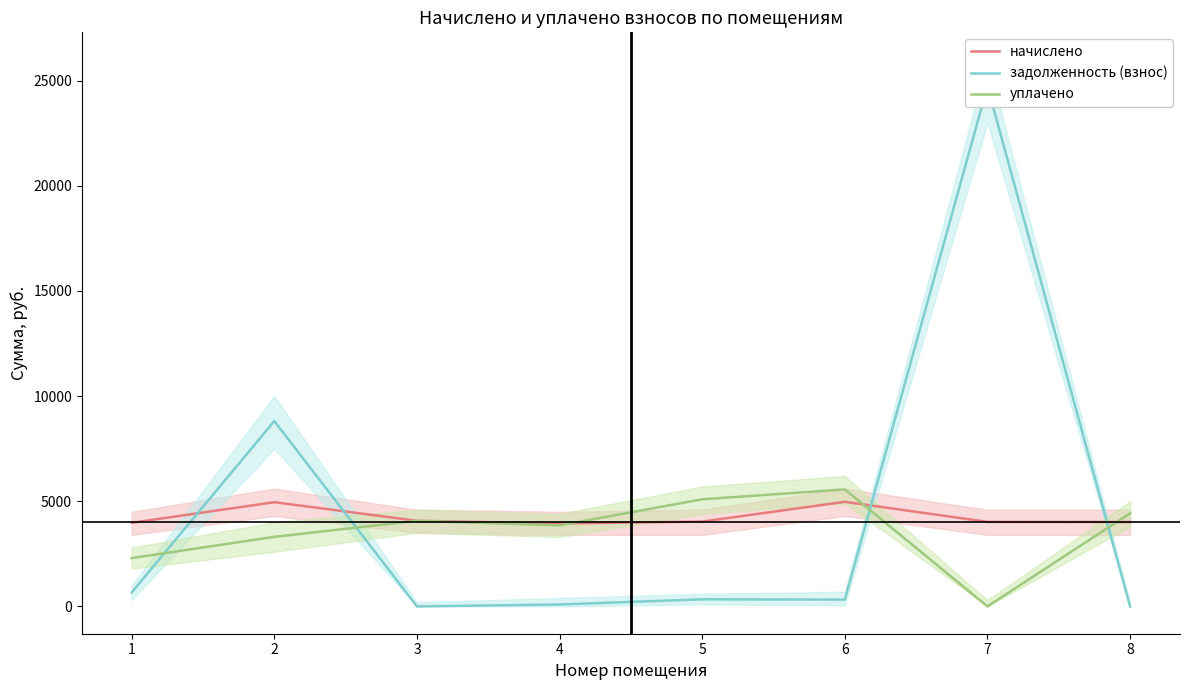

What is the maximum value shown in the chart?

24730.2